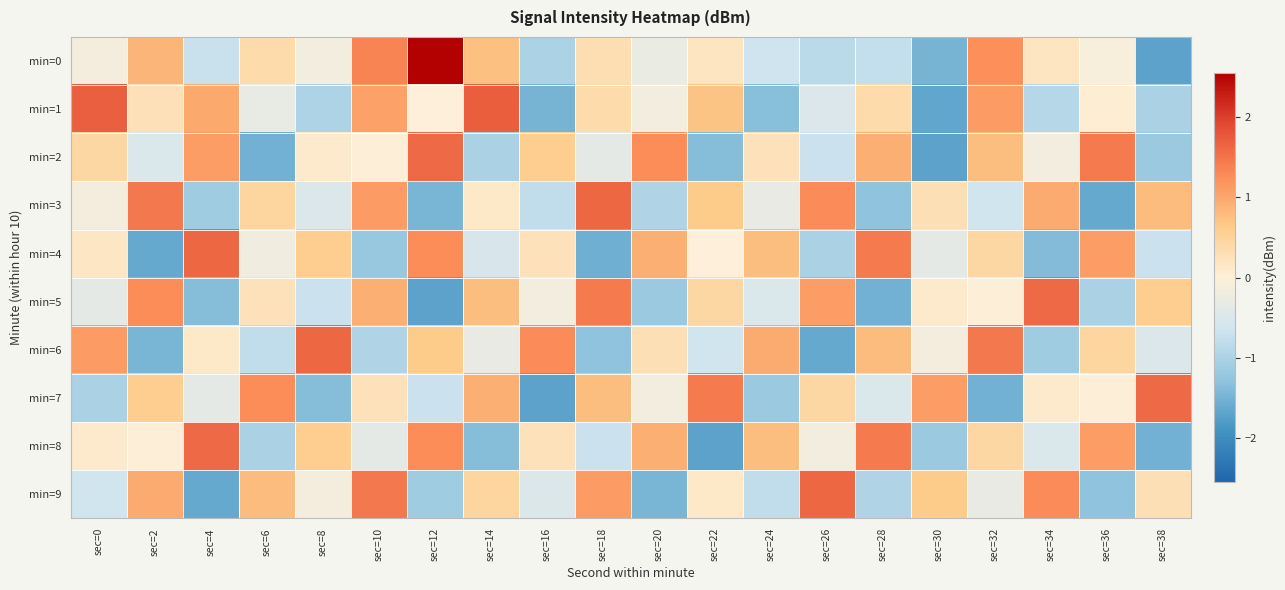

What is the greatest value displayed?

2.6